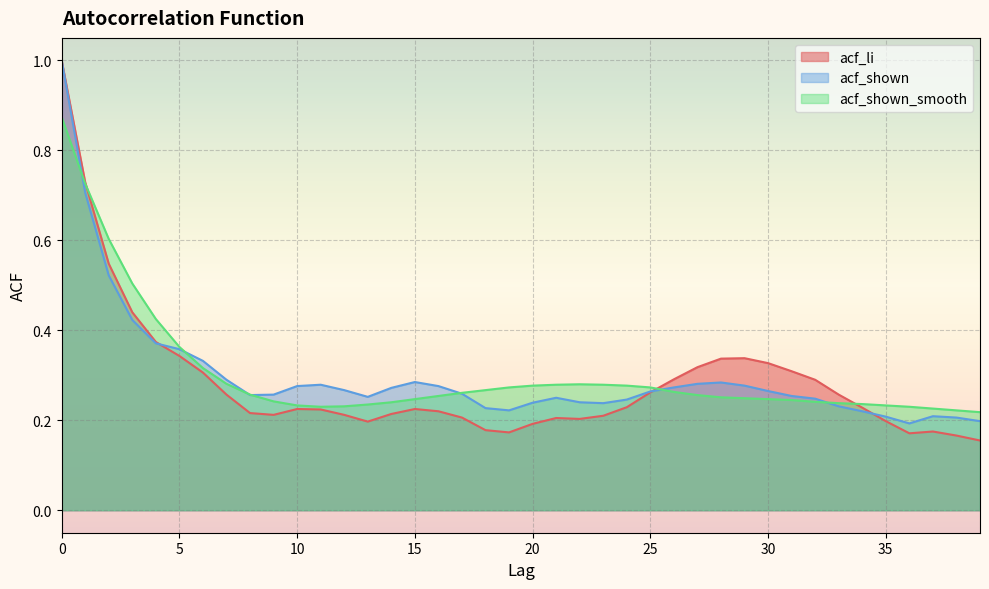

At which label does acf_shown_smooth reach its minimum?

39